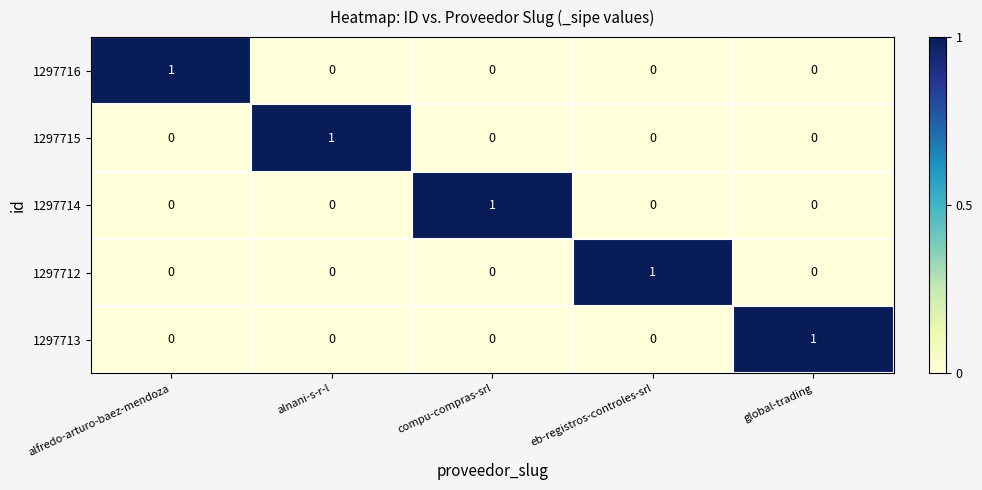

At how many categories does at least one series exceed 0?

5